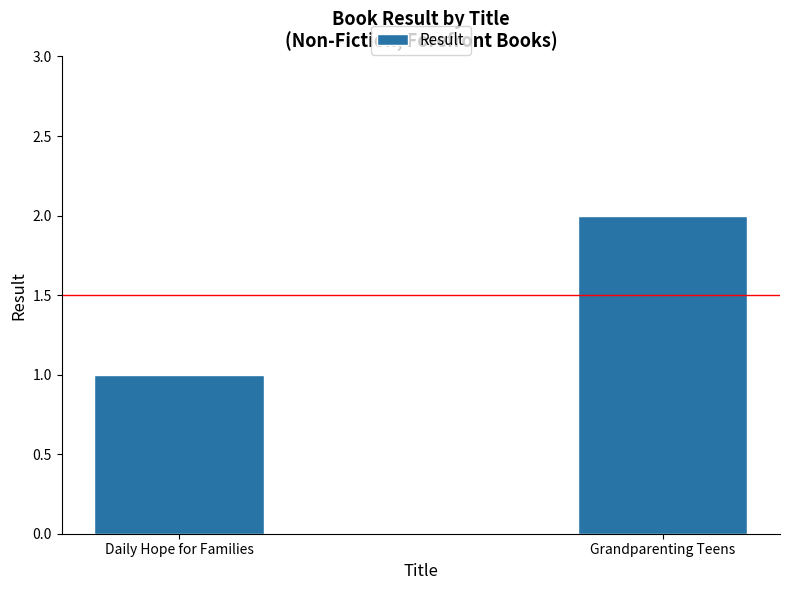

Which has a higher value, Grandparenting Teens or Daily Hope for Families?

Grandparenting Teens